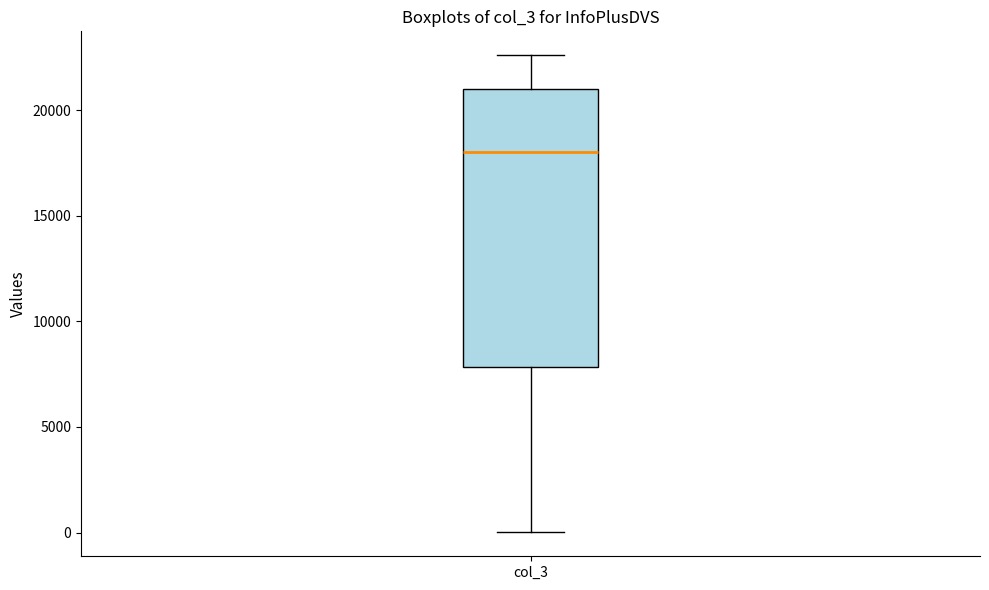

Read this box plot against the y-axis: the position of the median line, the range covered by the box, and the ends of both whiskers. The values are not printed on the chart, so give them approximately, as read against the axis.

median 18000, box 8000 to 21000, whiskers 0 to 22500